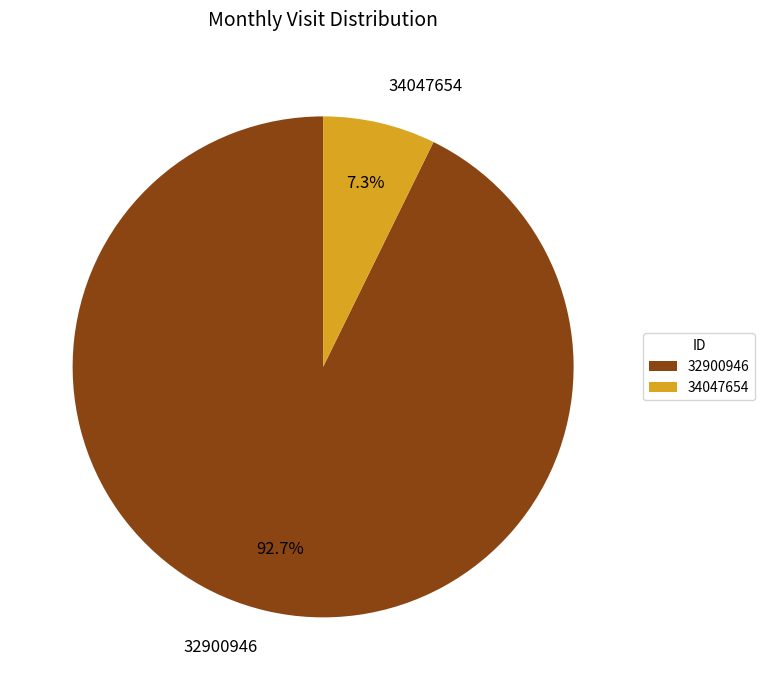

Which category has the biggest portion of the pie?

32900946